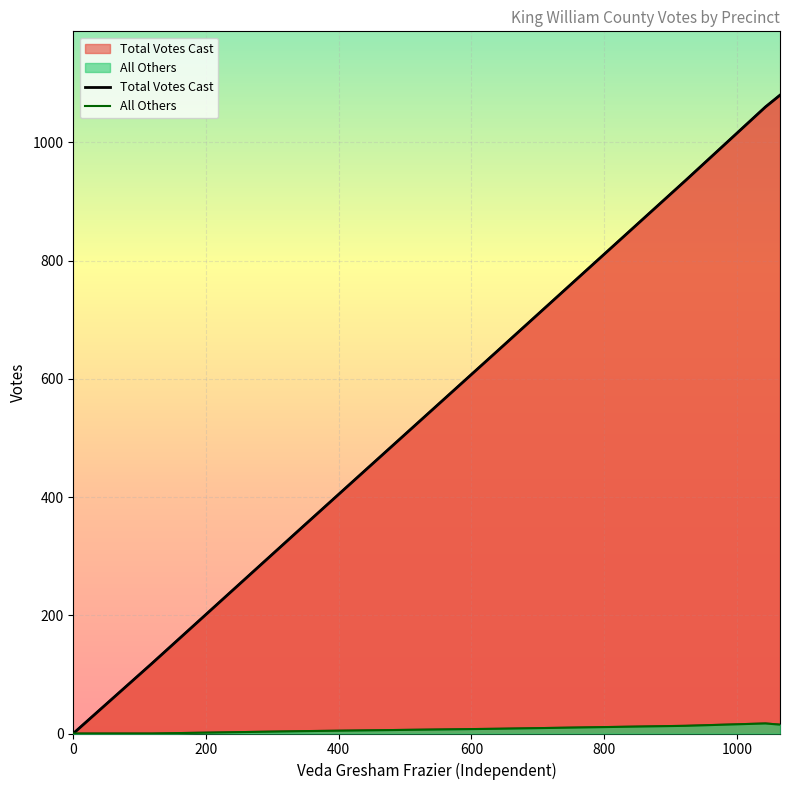

True or false: All Others and Total Votes Cast cross at least once.

False